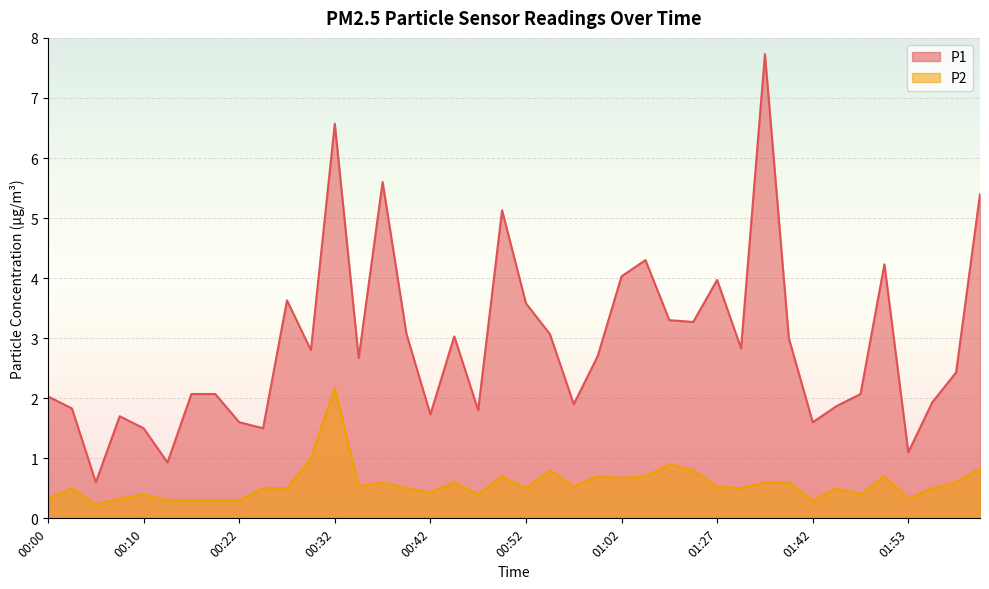

True or false: P2 has a value of 0.5 at 01:55.

True